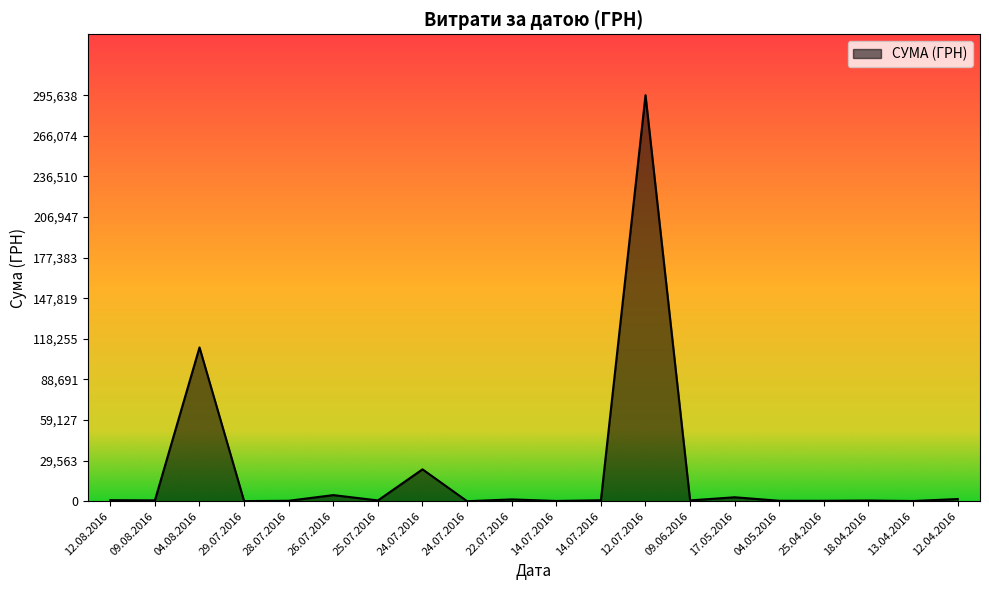

What is the ratio of the value at 24.07.2016 to the value at 09.06.2016?

38.7